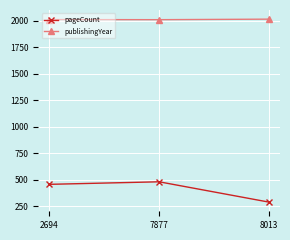

How many data points in publishingYear are less than 2012?

1